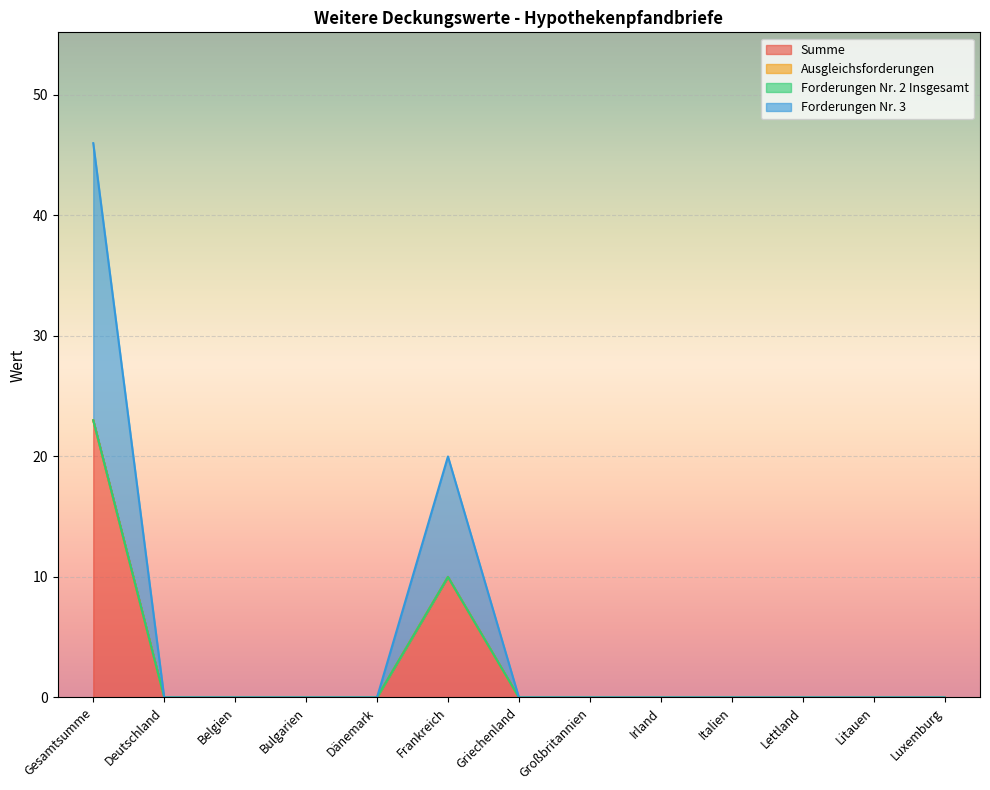

What position from the right is Deutschland?

12